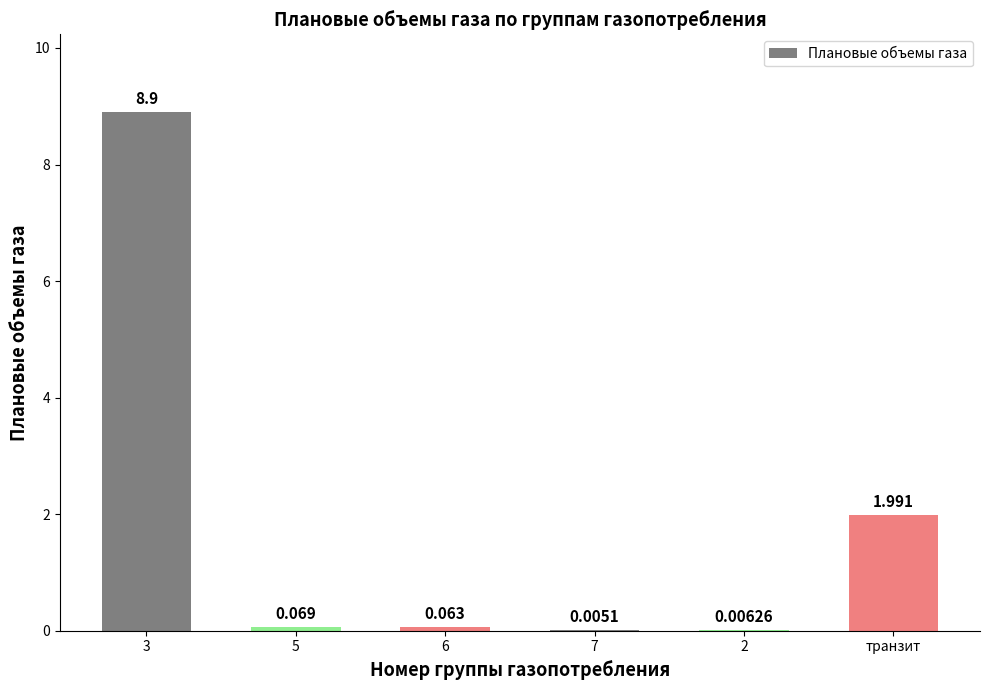

Does the chart contain stacked bars?

No